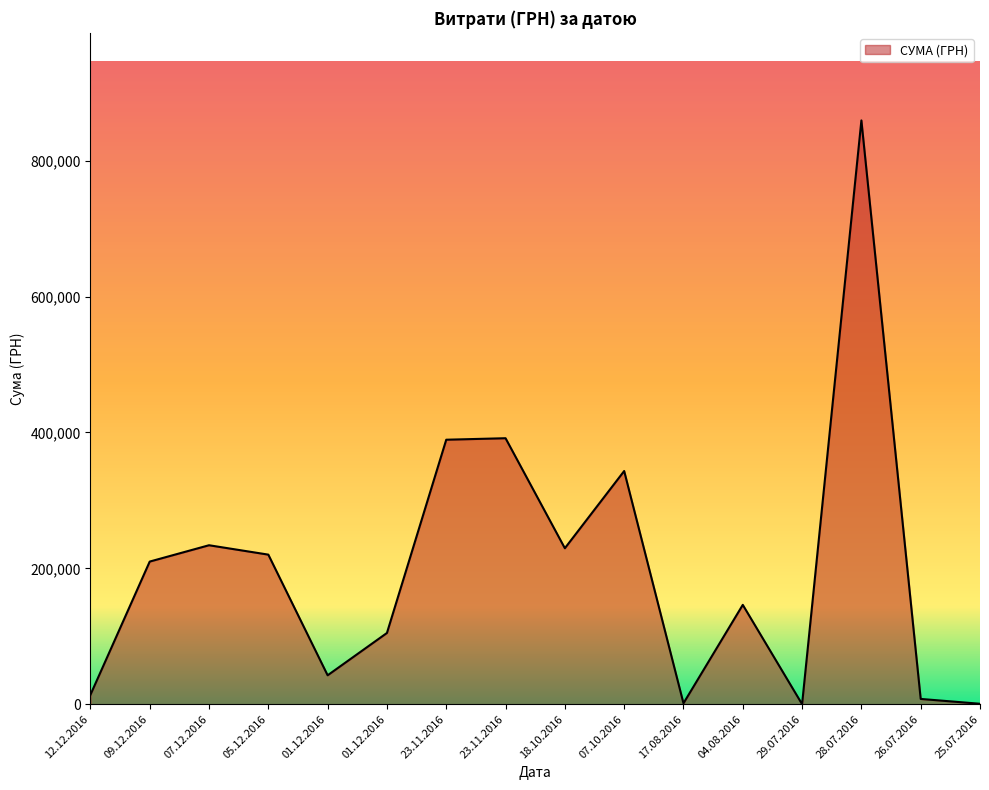

Does the chart have visible grid lines?

No